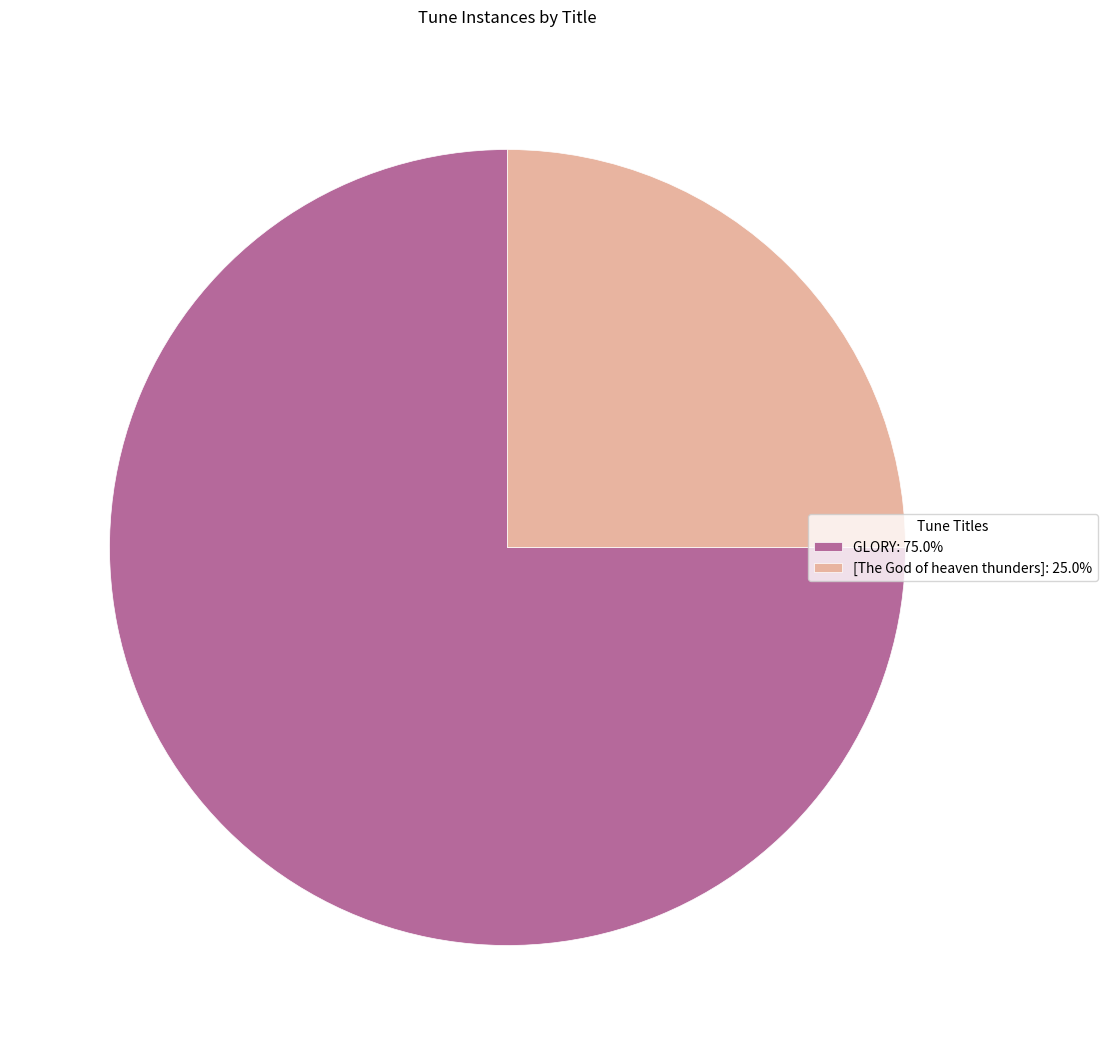

Combined, do GLORY: 75.0% and [The God of heaven thunders]: 25.0% account for over 50%?

Yes